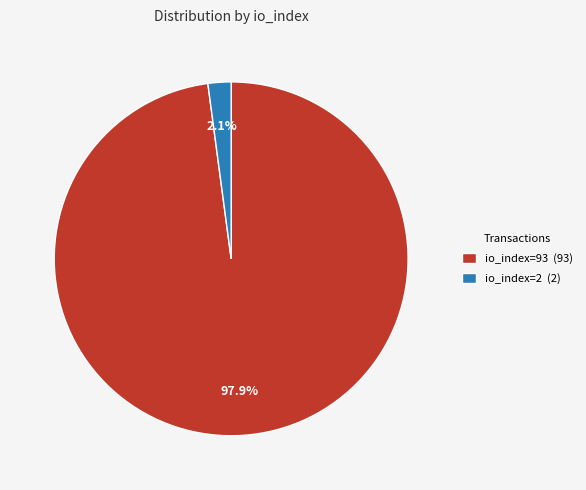

Which category has the biggest portion of the pie?

io_index=93 (93)